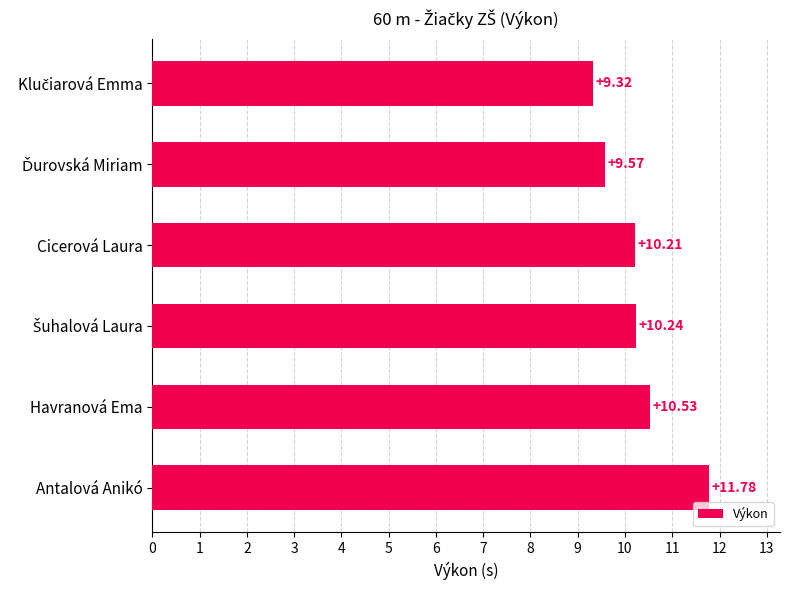

What is the difference between the second highest and minimum values?

1.2